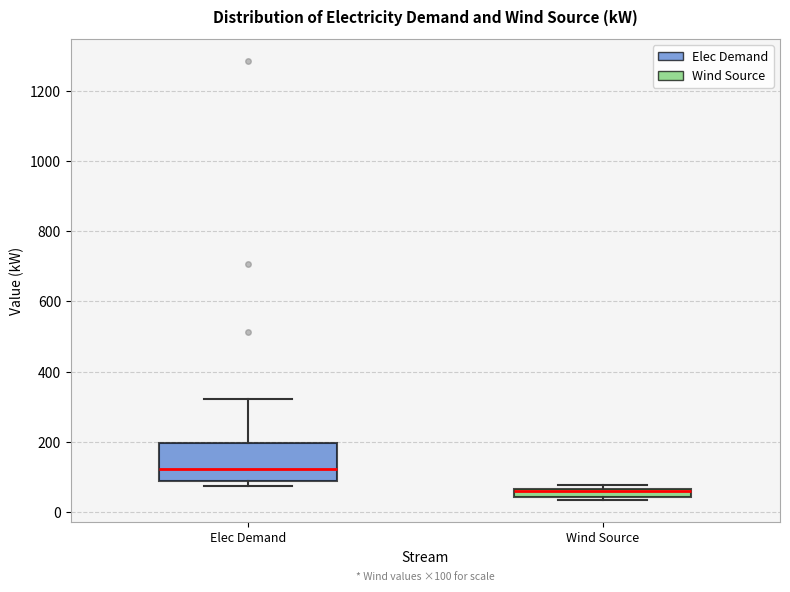

Which box has the lowest median line?

Wind Source